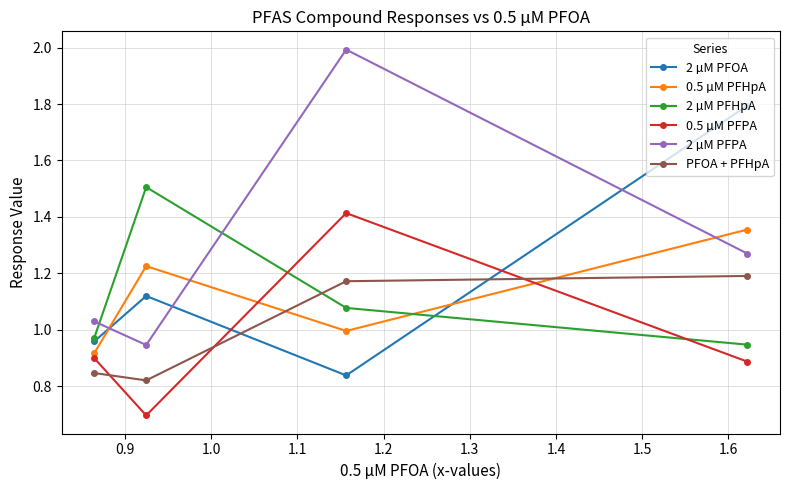

List the series in order of their peak value, lowest first.

PFOA + PFHpA, 0.5 µM PFHpA, 0.5 µM PFPA, 2 µM PFHpA, 2 µM PFOA, 2 µM PFPA